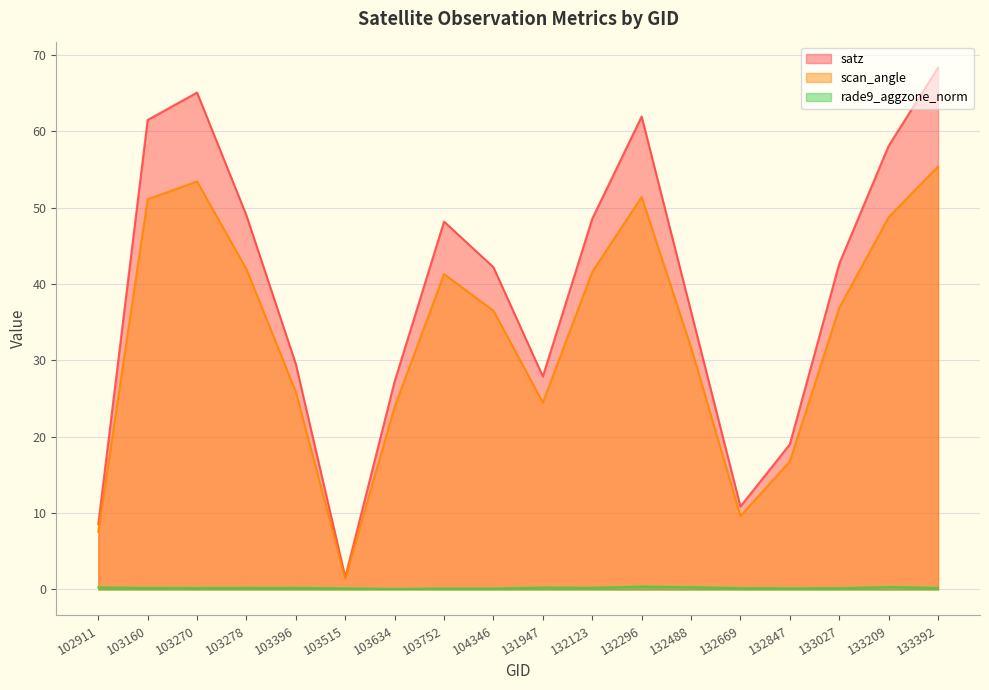

True or false: scan_angle and rade9_aggzone_norm intersect in this chart.

False